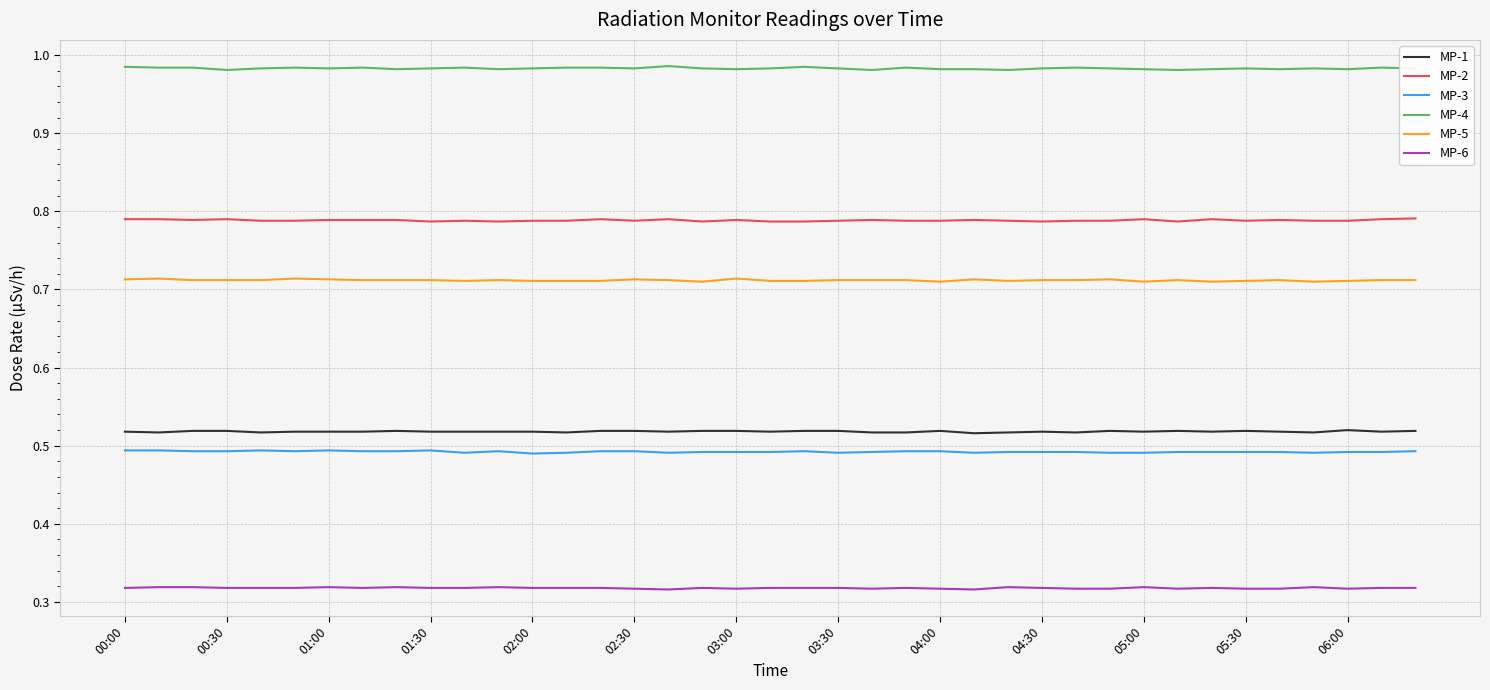

Which series has the largest total across all categories?

MP-4